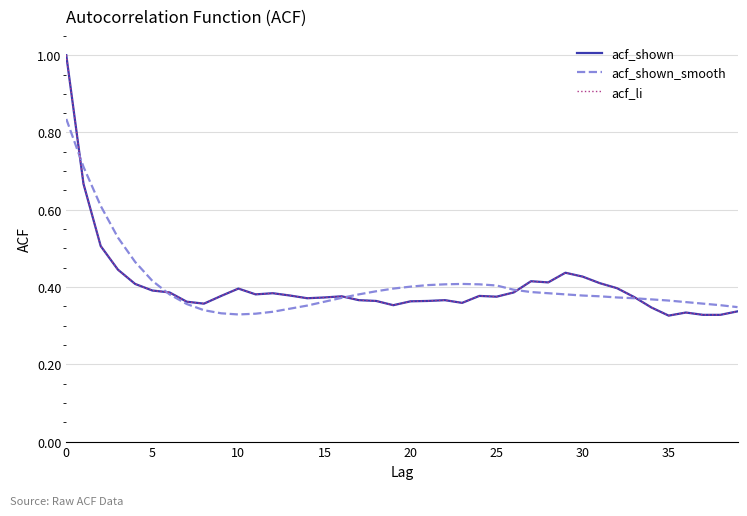

What is the greatest value displayed?

1.0